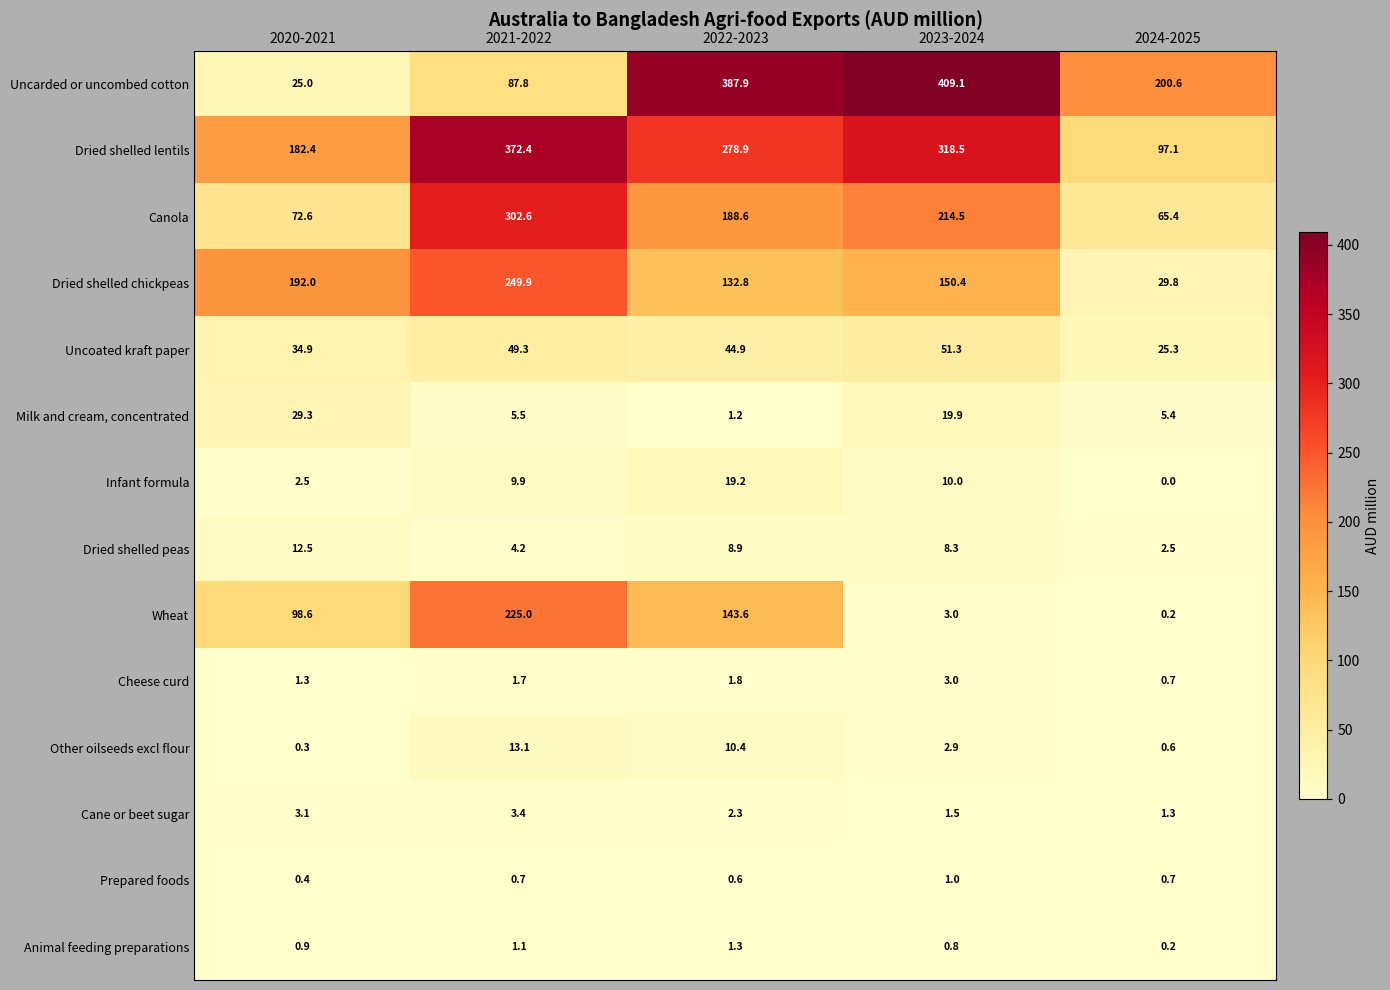

The value of Uncoated kraft paper at 2022-2023 is 44.9. True or false?

True